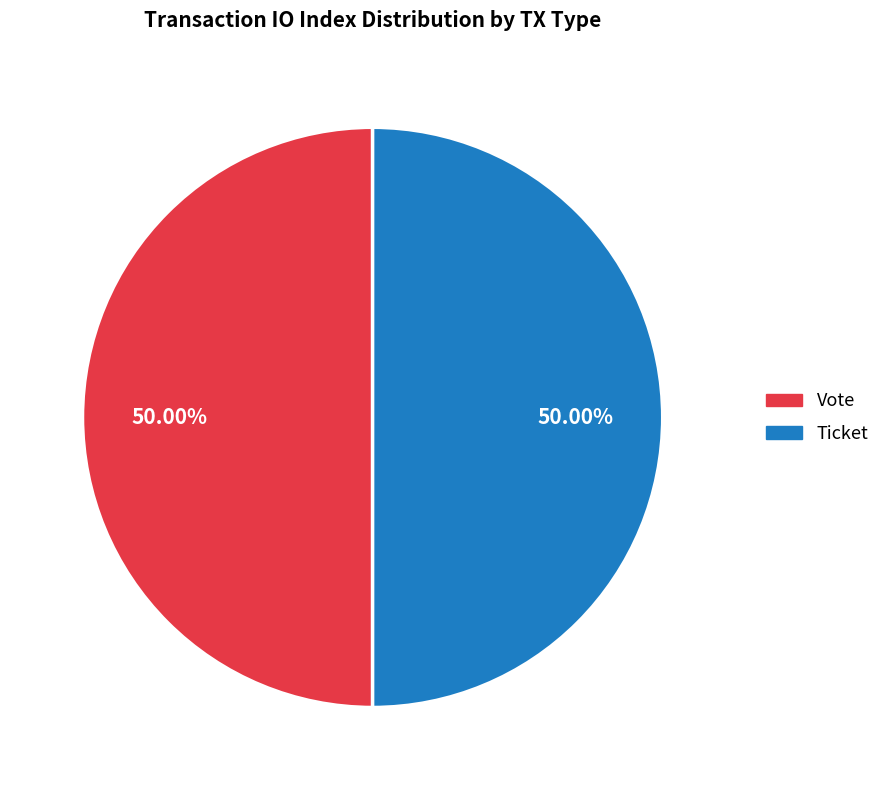

What is the ratio of the value at Vote to the value at Ticket?

1.0